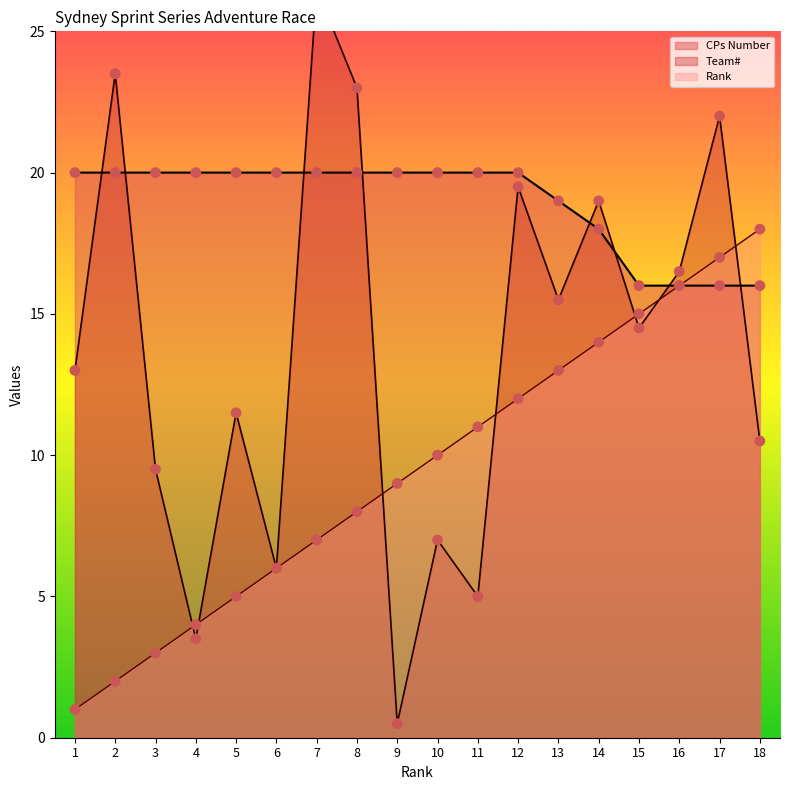

At how many categories does at least one series exceed 13?

18